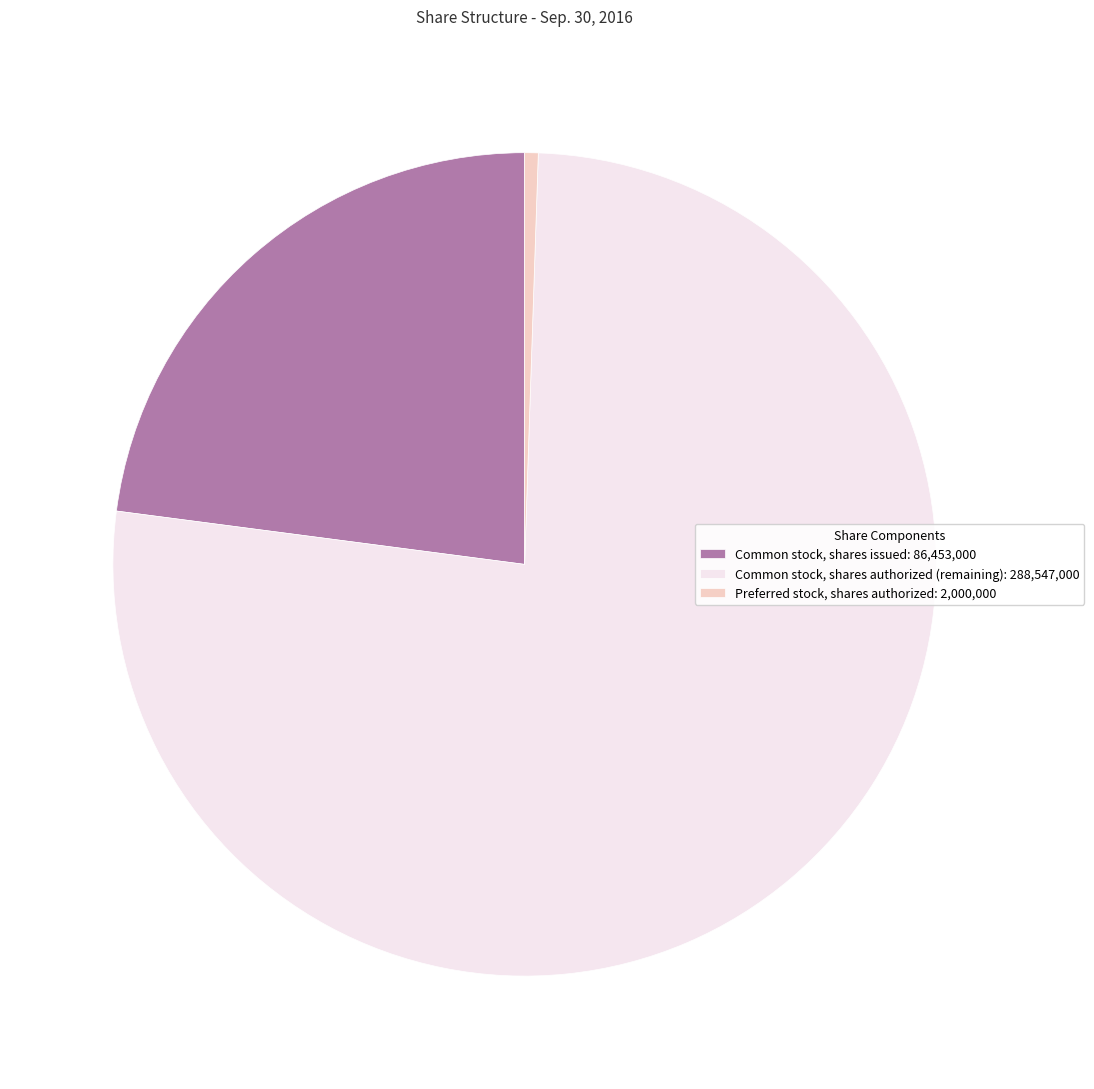

True or false: Preferred stock, shares authorized: 2,000,000 accounts for 1% of the total.

True